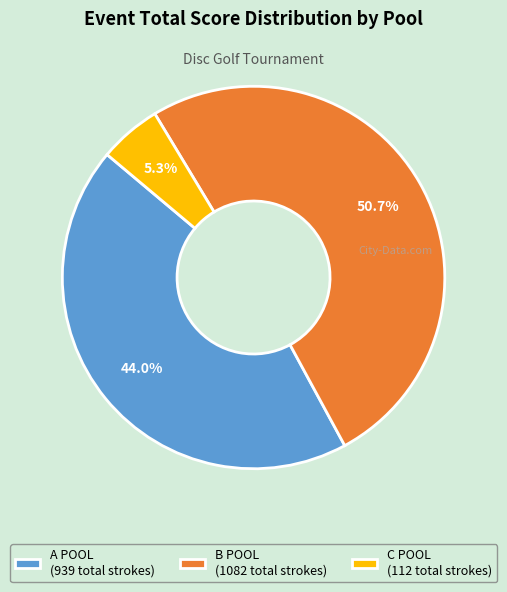

Does any single category account for the majority?

Yes